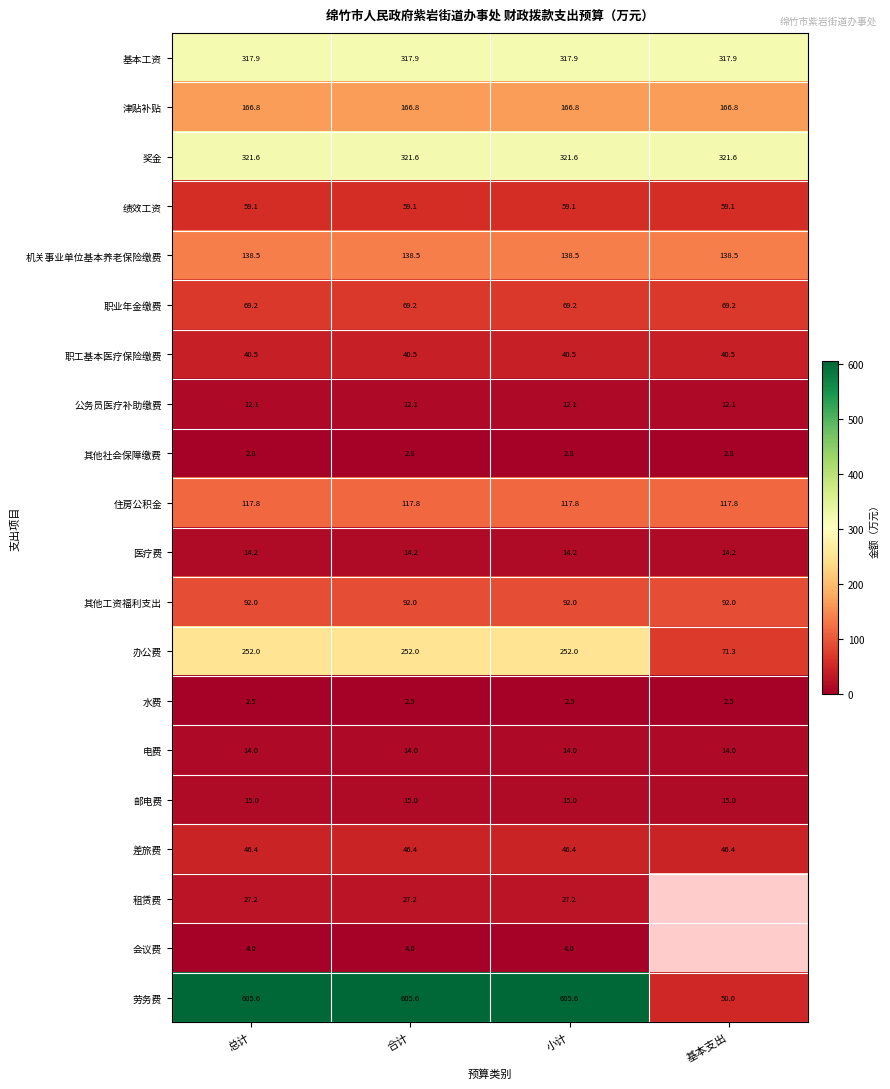

Rank the series at 小计 from highest to lowest value.

劳务费, 奖金, 基本工资, 办公费, 津贴补贴, 机关事业单位基本养老保险缴费, 住房公积金, 其他工资福利支出, 职业年金缴费, 绩效工资, 差旅费, 职工基本医疗保险缴费, 租赁费, 邮电费, 医疗费, 电费, 公务员医疗补助缴费, 会议费, 其他社会保障缴费, 水费